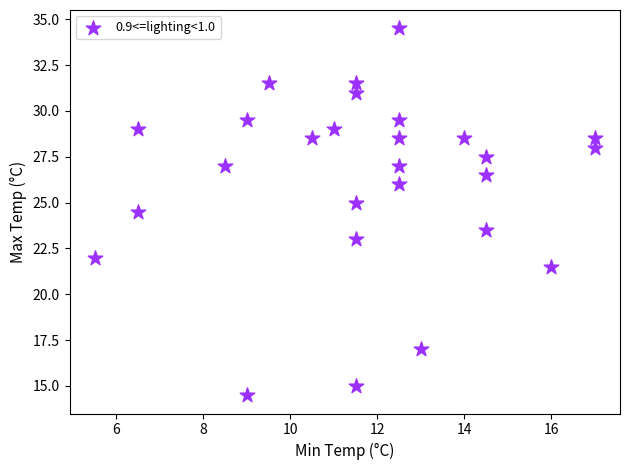

What is the range of X values (max minus min)?

11.5